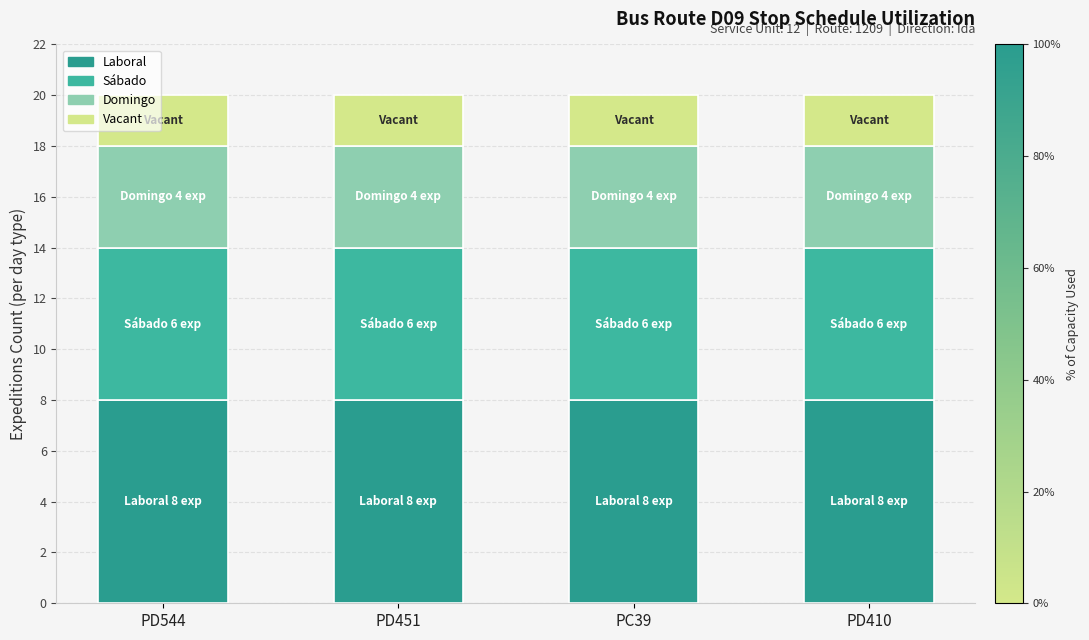

Which series has the widest spread of values?

Laboral